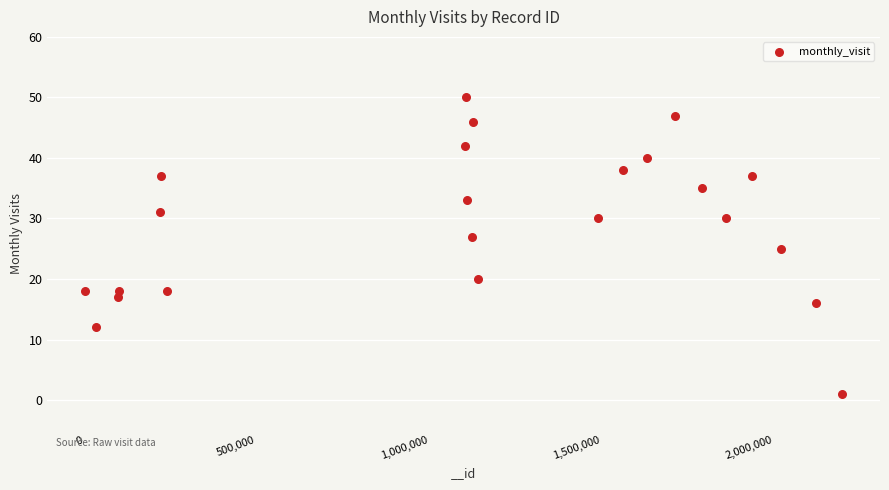

What is the range of X values (max minus min)?

2195338